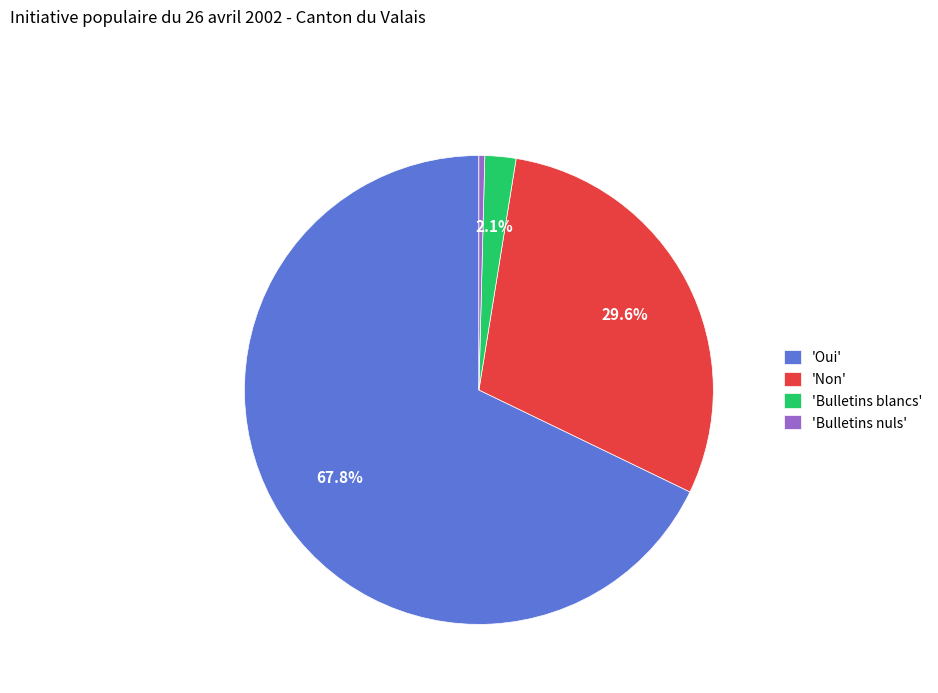

What percentage do 'Oui' and 'Bulletins blancs' together represent?

70.0%